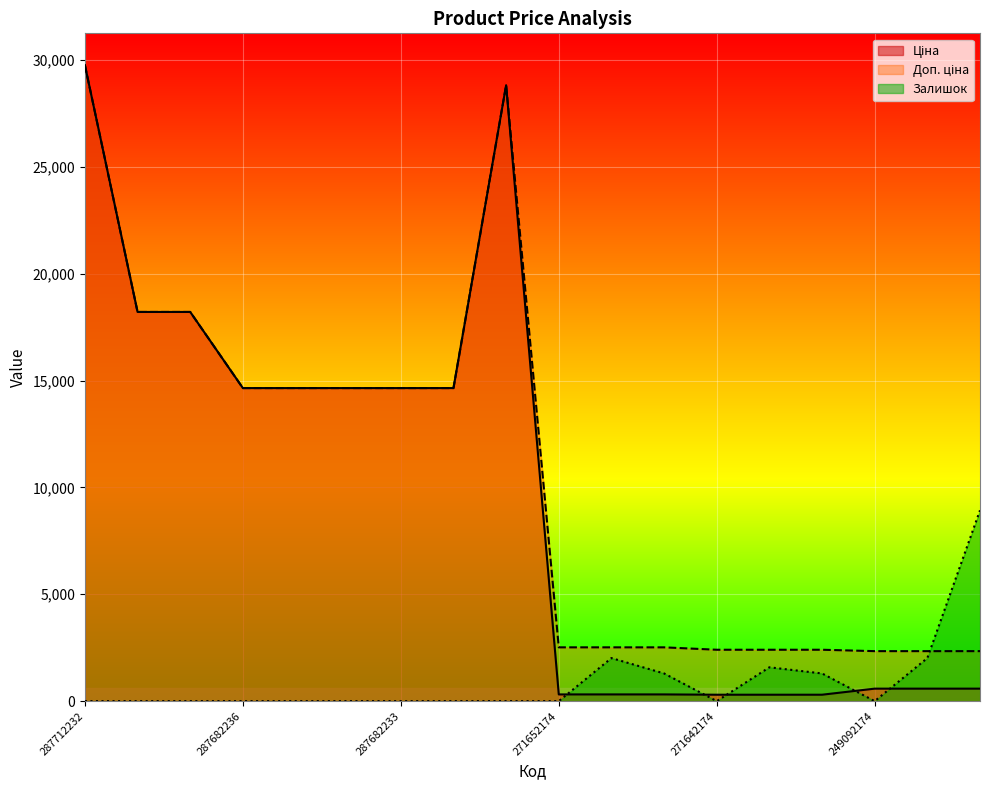

What is the maximum value shown in the chart?

29761.5